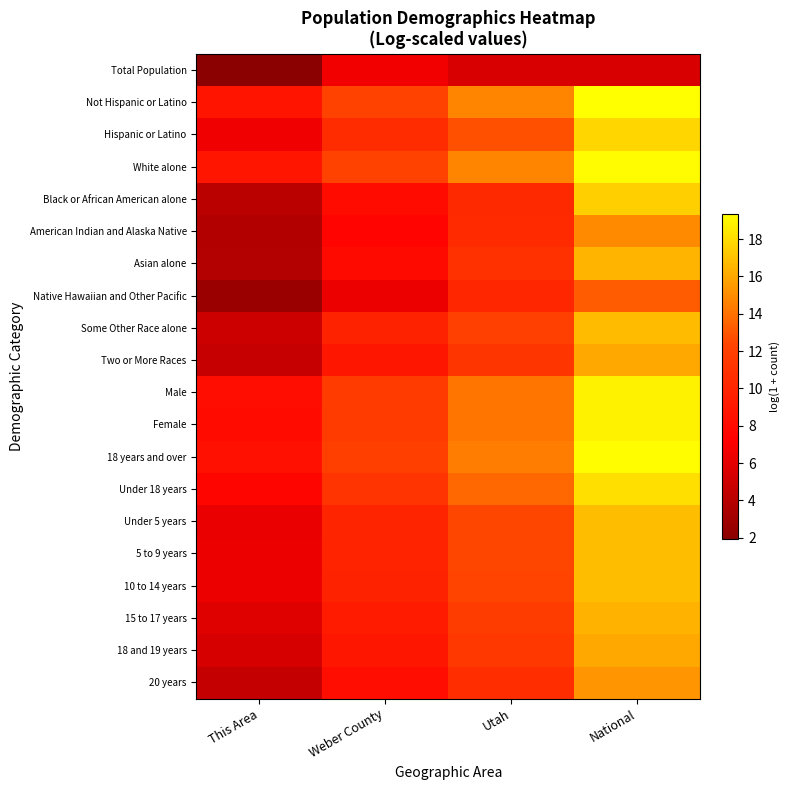

Reading left to right, list all the values displayed in this chart.

Total Population: This Area=1.9	Weber County=6.6	Utah=5.4	National=5.5
Not Hispanic or Latino: This Area=8.7	Weber County=12.2	Utah=14.7	National=19.4
Hispanic or Latino: This Area=6.6	Weber County=10.6	Utah=12.8	National=17.7
White alone: This Area=8.8	Weber County=12.2	Utah=14.7	National=19.2
Black or African American alone: This Area=4.1	Weber County=8.1	Utah=10.3	National=17.5
American Indian and Alaska Native: This Area=3.7	Weber County=7.6	Utah=10.4	National=14.9
Asian alone: This Area=3.9	Weber County=8.0	Utah=10.9	National=16.5
Native Hawaiian and Other Pacific: This Area=2.6	Weber County=6.4	Utah=10.1	National=13.2
Some Other Race alone: This Area=5.0	Weber County=9.8	Utah=12.0	National=16.8
Two or More Races: This Area=4.6	Weber County=8.8	Utah=11.2	National=16.0
Male: This Area=8.2	Weber County=11.7	Utah=14.1	National=18.8
Female: This Area=8.0	Weber County=11.7	Utah=14.1	National=18.9
18 years and over: This Area=8.5	Weber County=12.0	Utah=14.5	National=19.3
Under 18 years: This Area=7.6	Weber County=11.1	Utah=13.7	National=18.1
Under 5 years: This Area=6.3	Weber County=9.9	Utah=12.5	National=16.8
5 to 9 years: This Area=6.4	Weber County=9.9	Utah=12.4	National=16.8
10 to 14 years: This Area=6.3	Weber County=9.8	Utah=12.3	National=16.8
15 to 17 years: This Area=5.8	Weber County=9.3	Utah=11.8	National=16.4
18 and 19 years: This Area=5.4	Weber County=8.8	Utah=11.4	National=16.0
20 years: This Area=4.6	Weber County=8.1	Utah=10.7	National=15.3